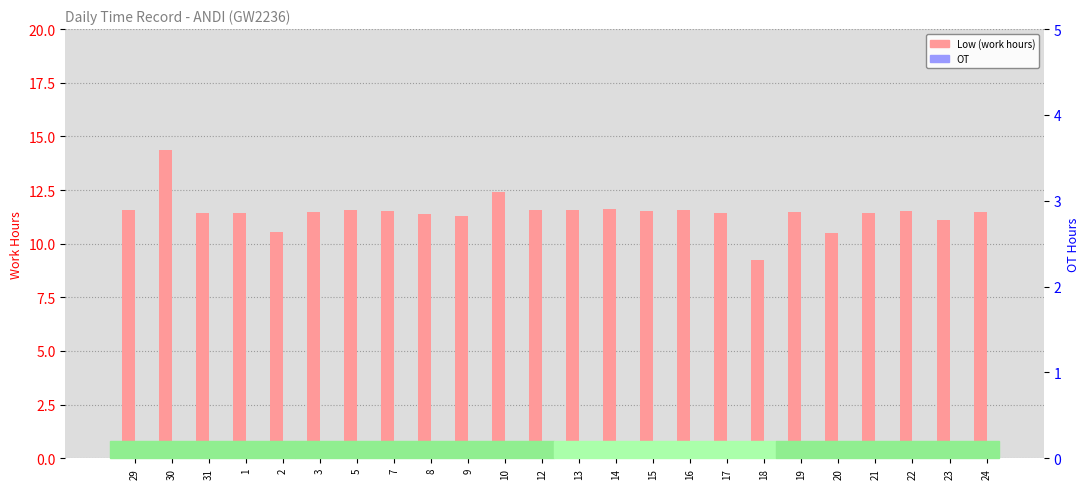

Is it true that Low (work hours) equals 5.8 at 2?

False